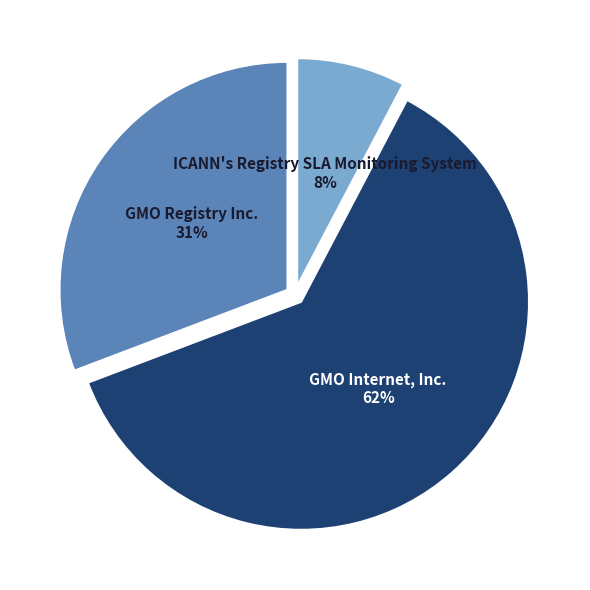

What is the largest slice in the pie chart?

GMO Internet, Inc.